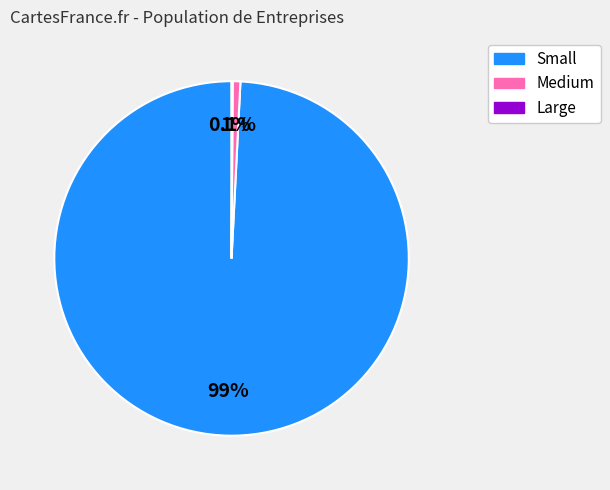

What is the majority slice?

Small